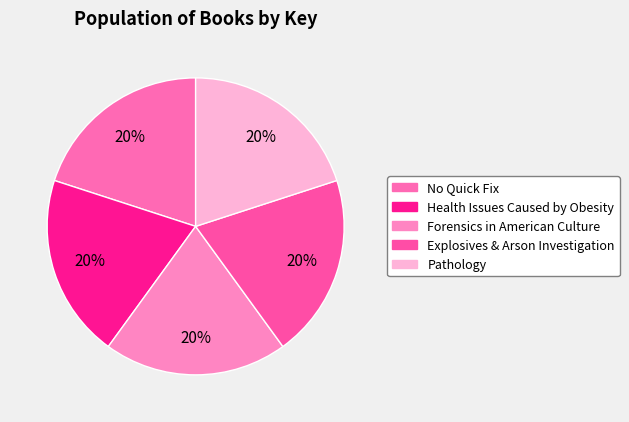

Is the sum of Explosives & Arson Investigation and Health Issues Caused by Obesity greater than half?

No